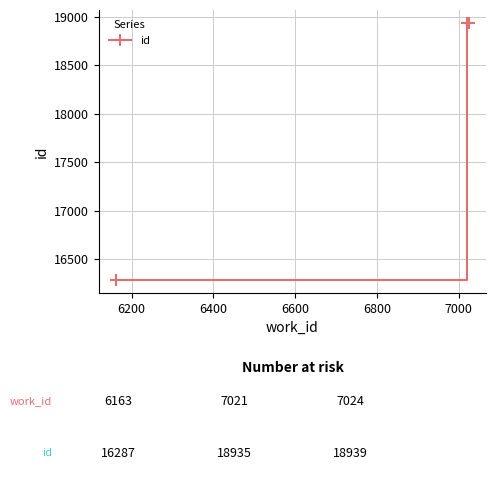

What is the value of the 1st point from the left?

16287